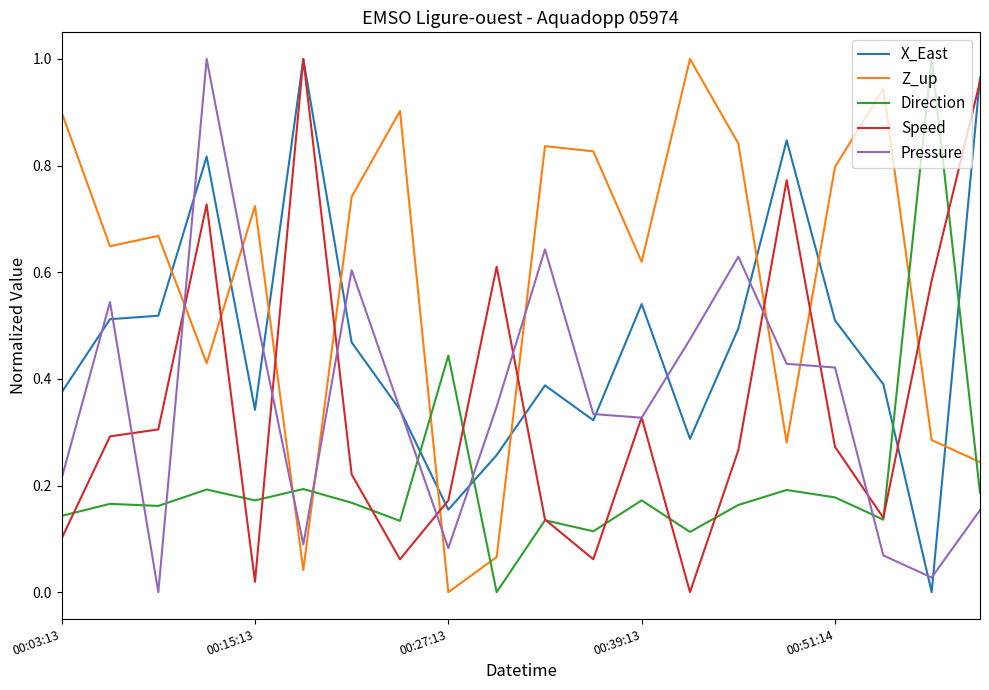

Which series has the largest total across all categories?

Z_up